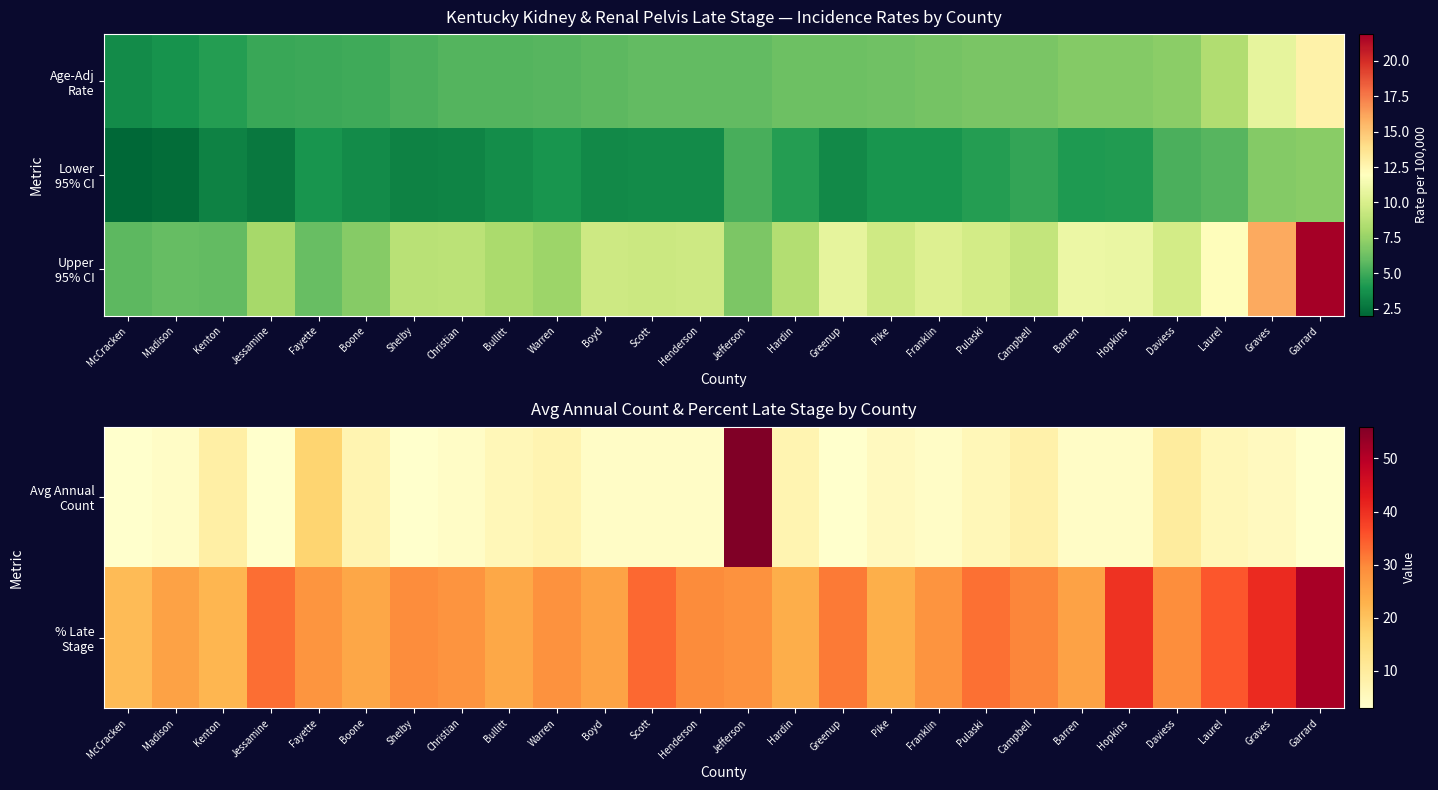

True or false: Avg Annual Count has a value of 7.8 at Pike.

False